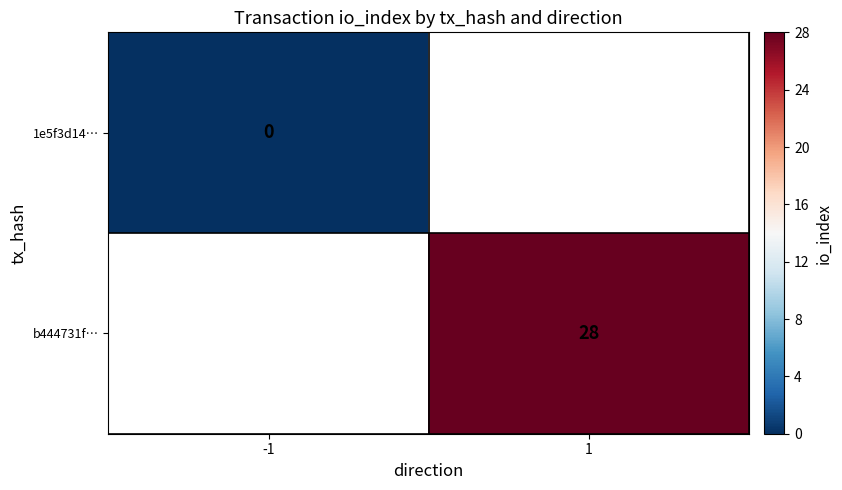

Is the value of 1e5f3d14… at -1 greater than the value of b444731f… at 1?

No